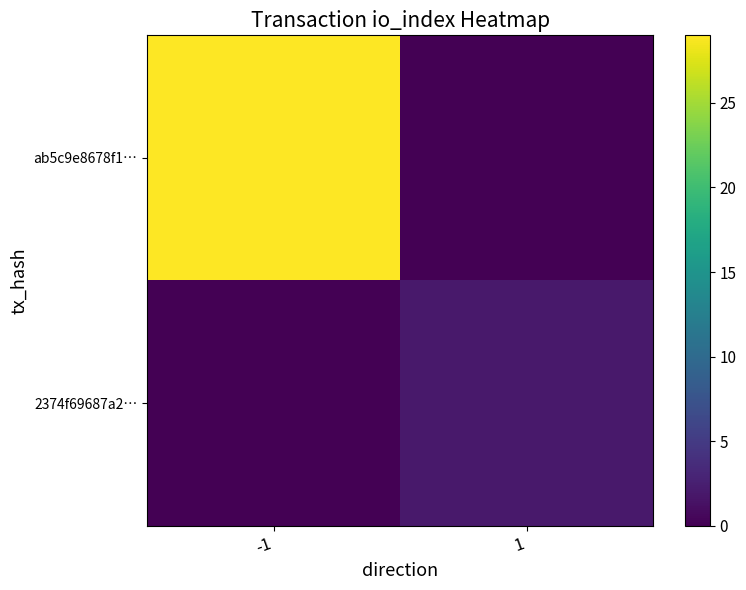

What is the sum of the 2374f69687a2… values at 1 and -1?

2